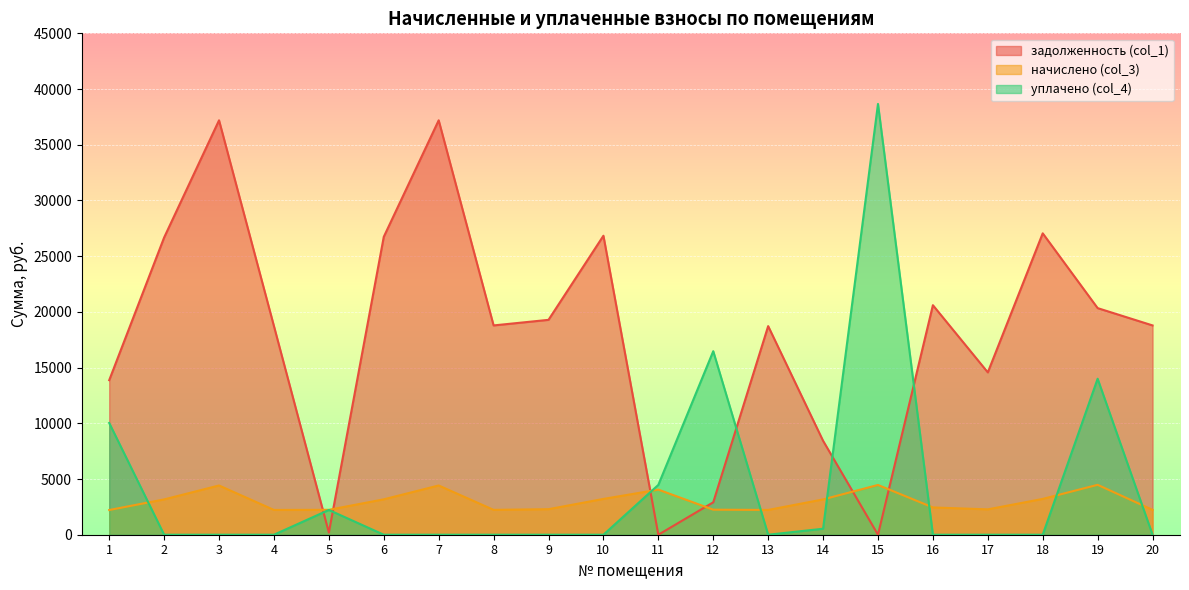

What is the total value across all series at 14?

12137.8